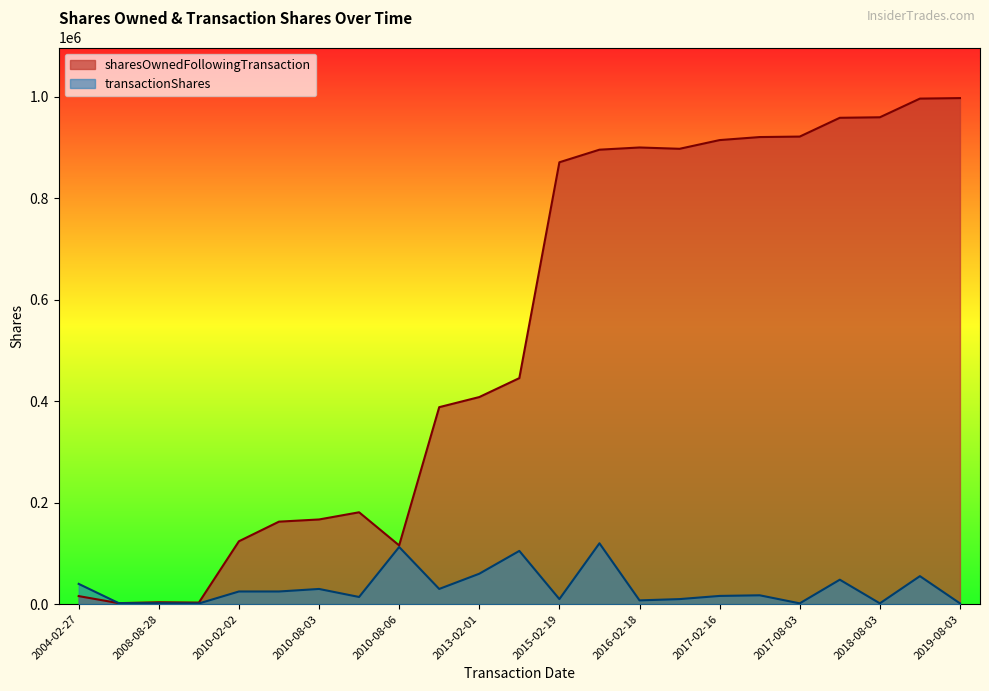

Which series has the widest spread of values?

sharesOwnedFollowingTransaction